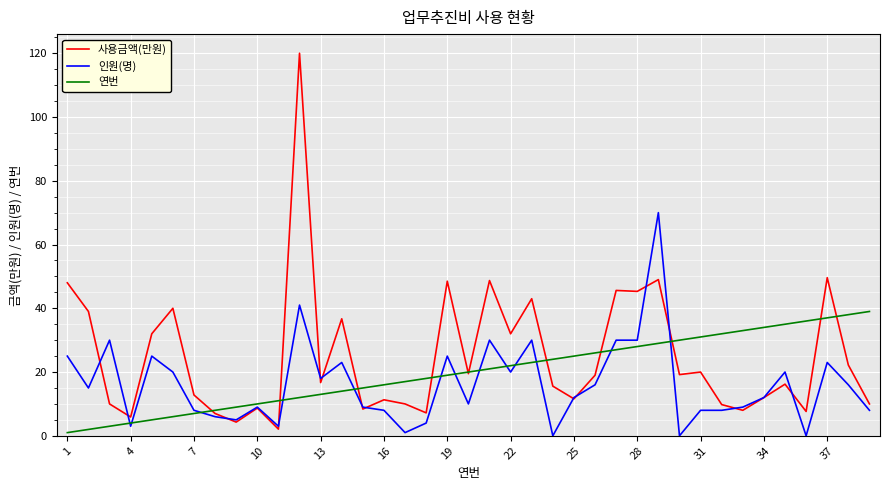

What is the greatest value displayed?

120.0